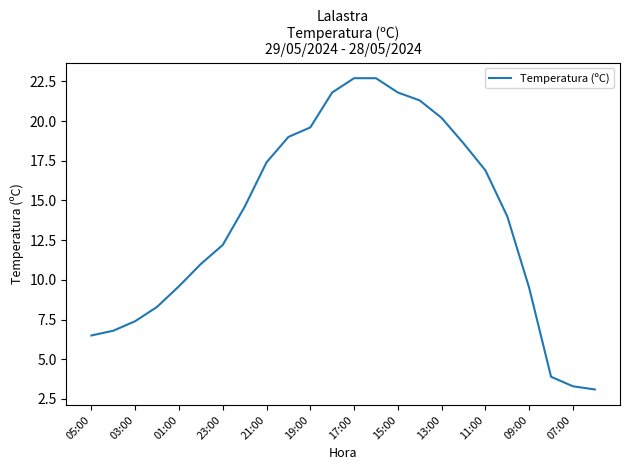

What is the difference between the maximum and minimum values?

19.6